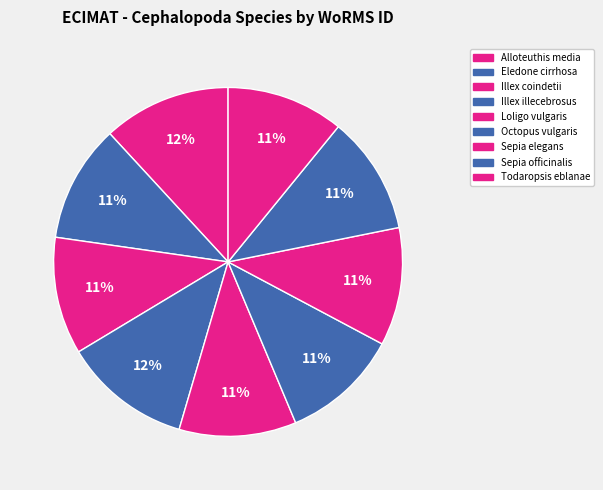

To the nearest percent, what percentage of the pie is Todaropsis eblanae?

11%